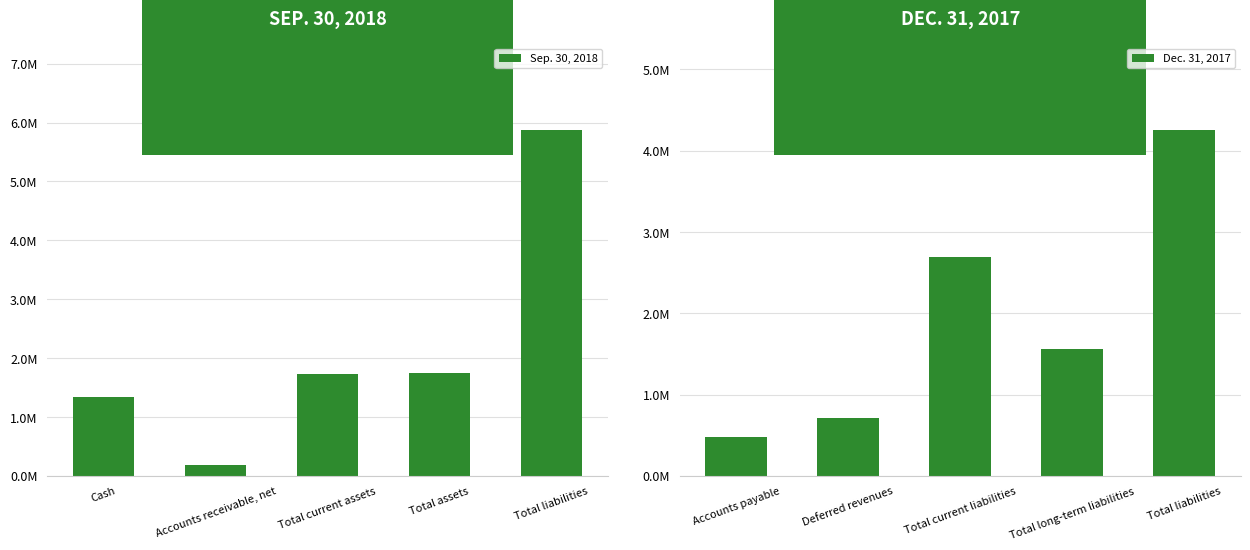

How many bars are there in total?

10